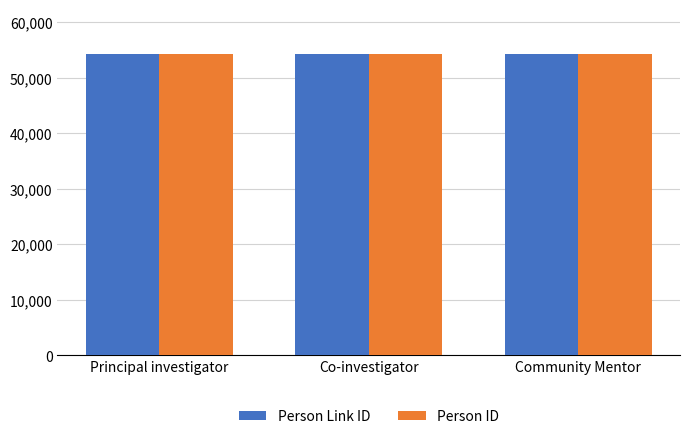

What is the lowest value of the Person Link ID series?

54207